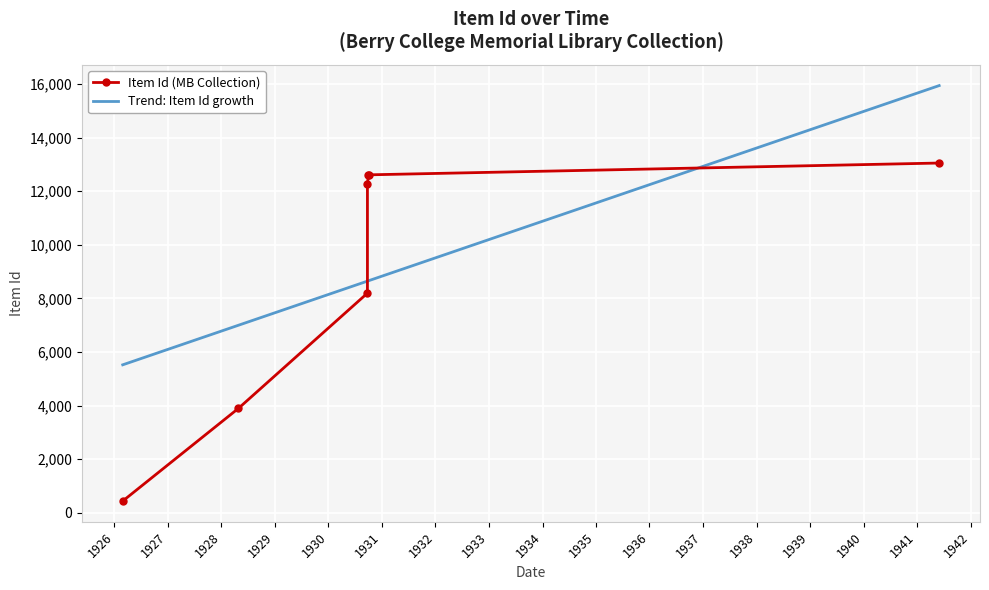

Which series has the largest total across all categories?

Trend: Item Id growth